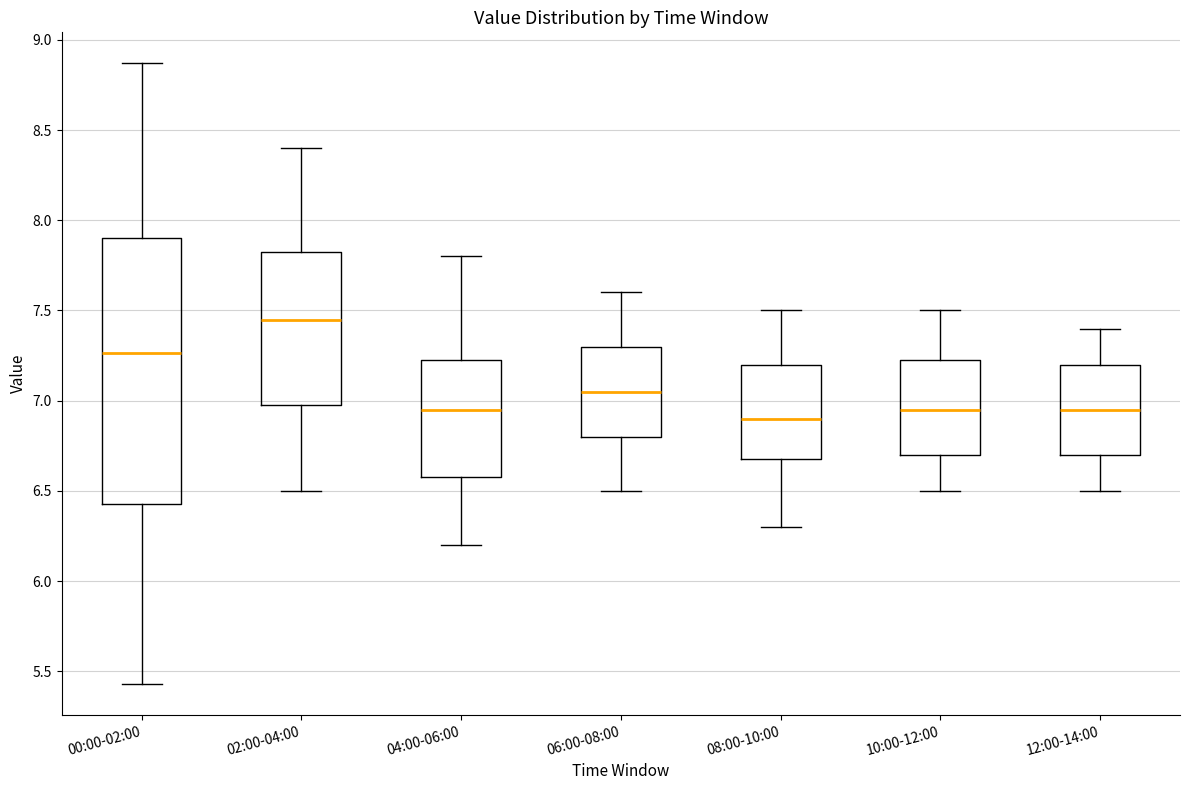

Which box is the tallest, from its lower edge to its upper edge?

00:00-02:00